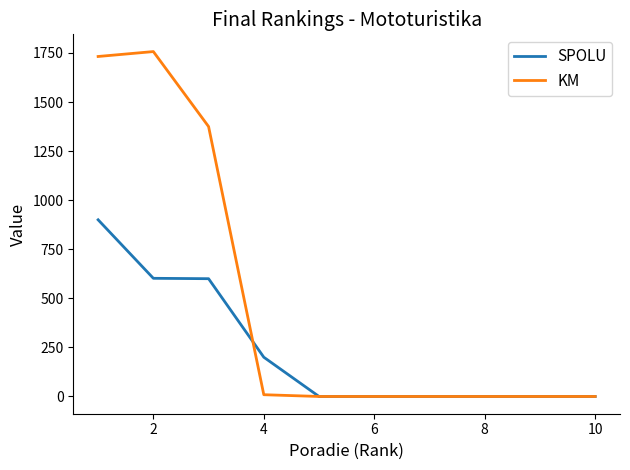

Which series has the largest range (max minus min)?

KM